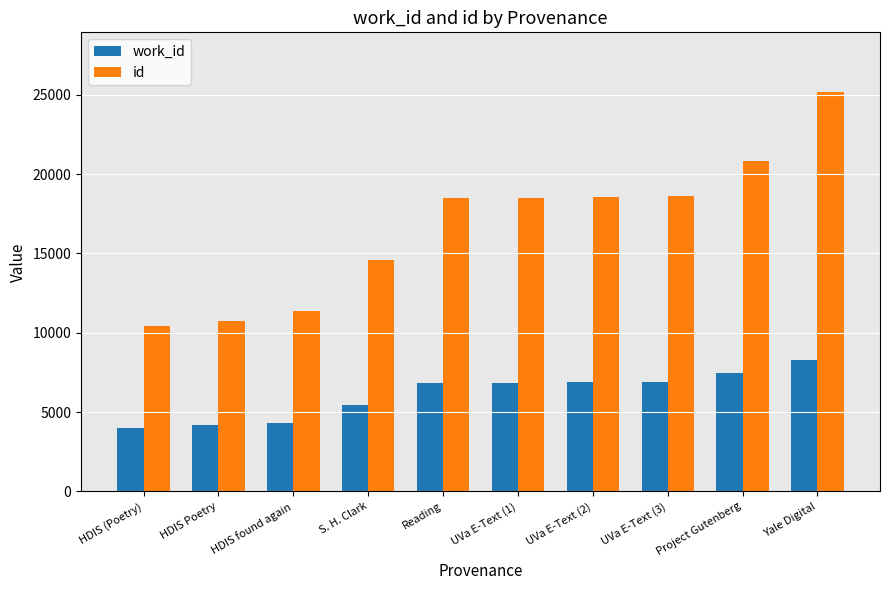

How many values in the id series are below 18476?

5